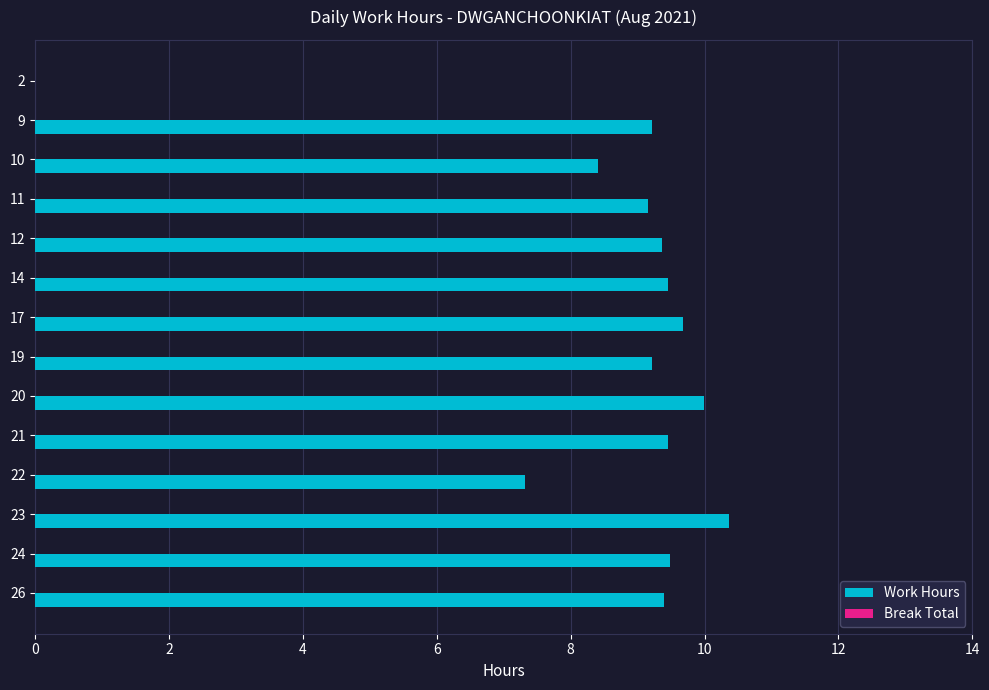

How many categories are shown in the chart?

14